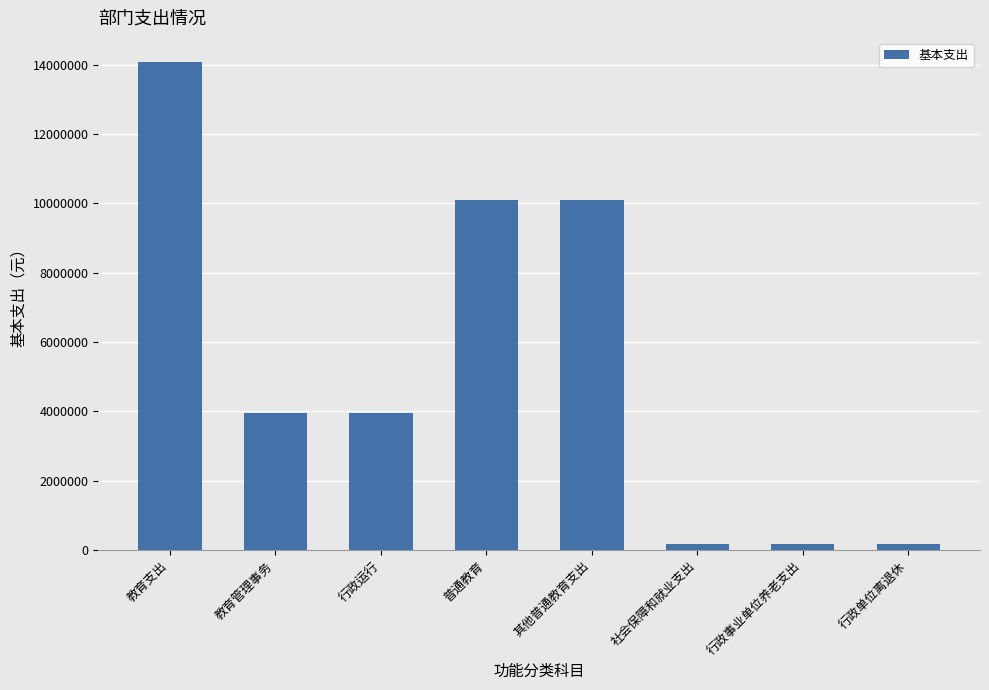

What is the sum of the values at 教育支出 and 社会保障和就业支出?

14233842